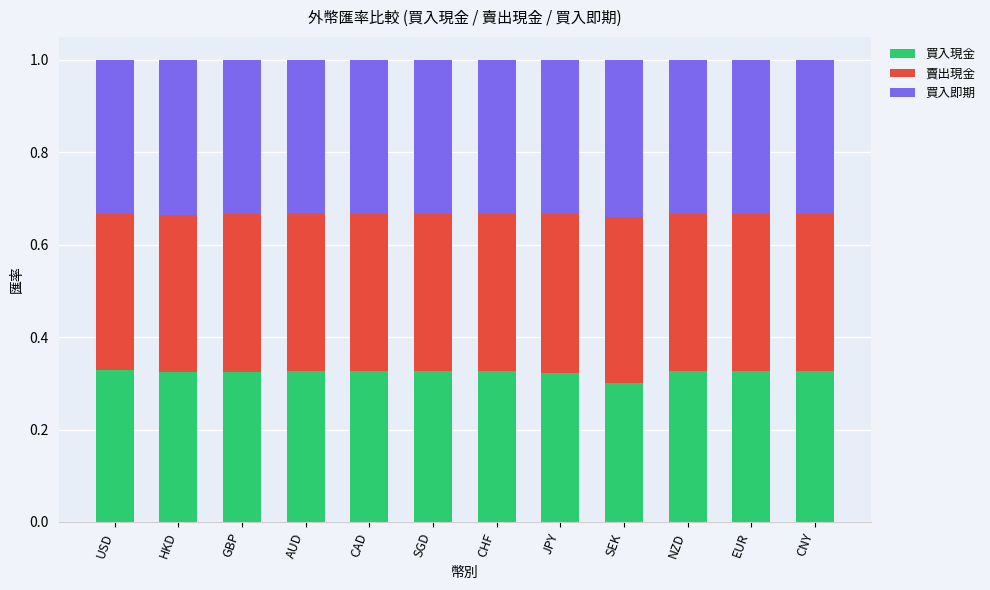

At which label does 買入現金 reach its minimum?

SEK